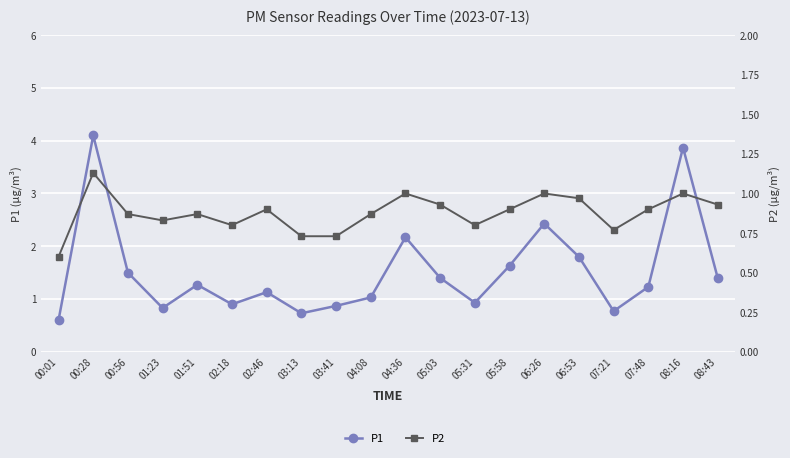

What is the difference between the second highest and minimum values in the P2 series?

0.4